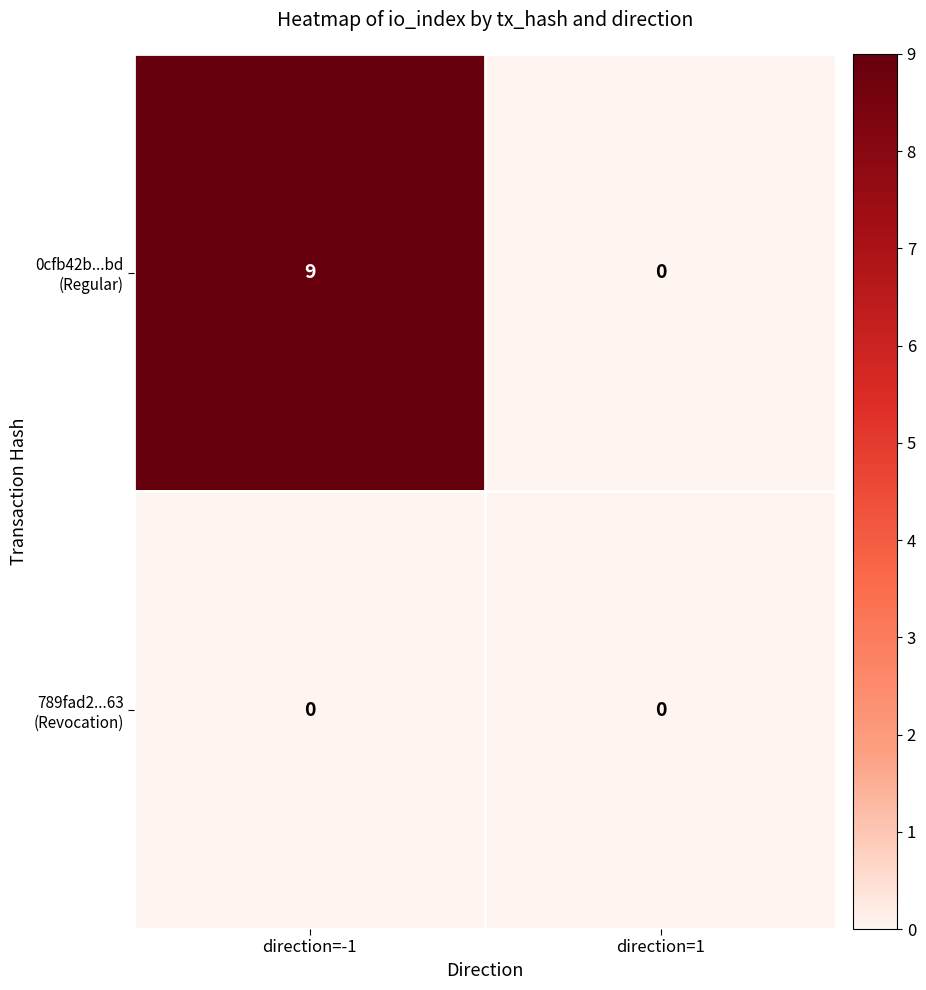

What is the difference between the highest and lowest values at direction=-1?

9